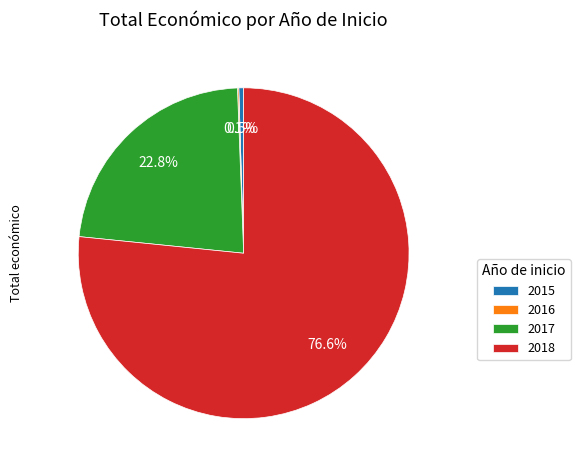

How much of the chart is everything except 2018?

23.4%